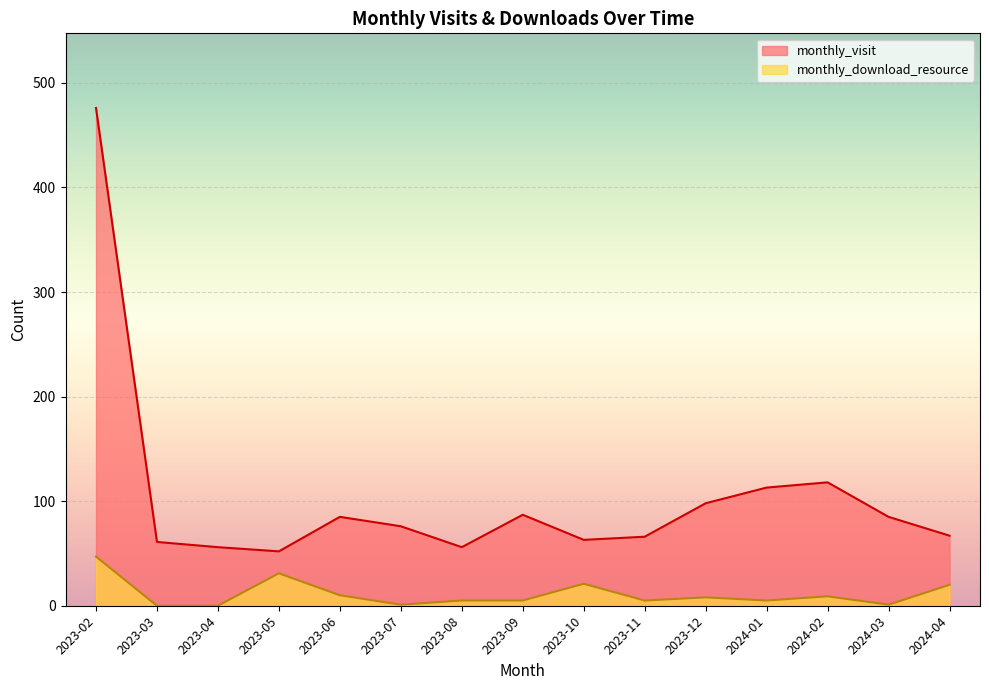

True or false: monthly_download_resource has a value of 4 at 2023-06.

False